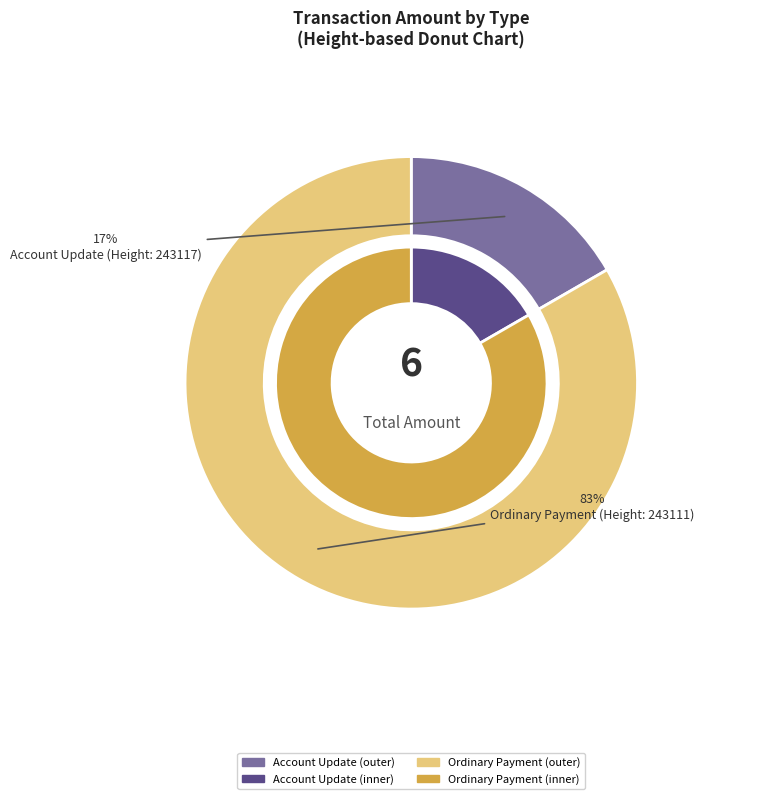

To the nearest percent, what percentage of the pie is Account Update (Height: 243117)?

17%